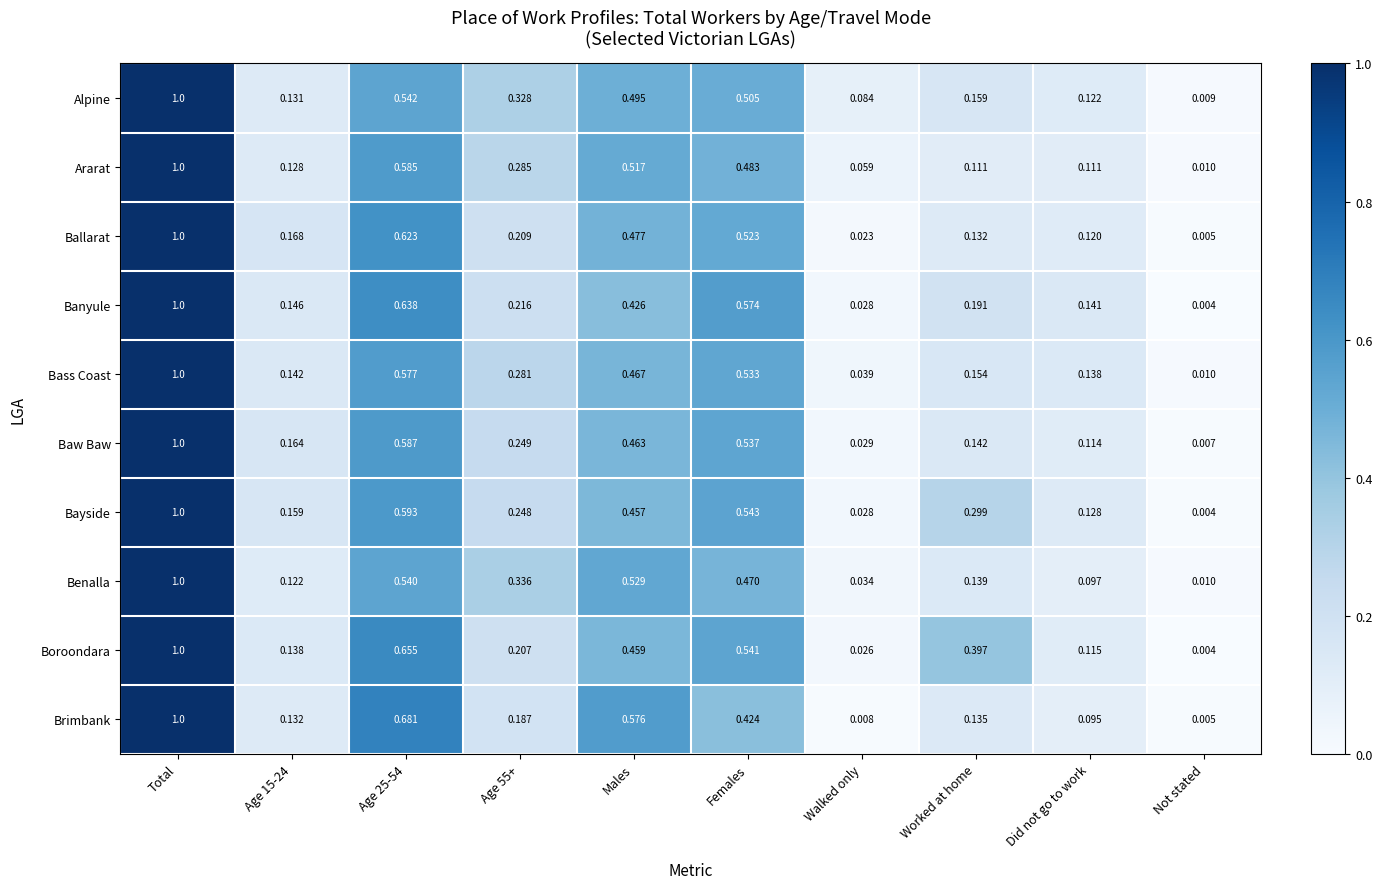

At which label does Ballarat reach its peak?

Total